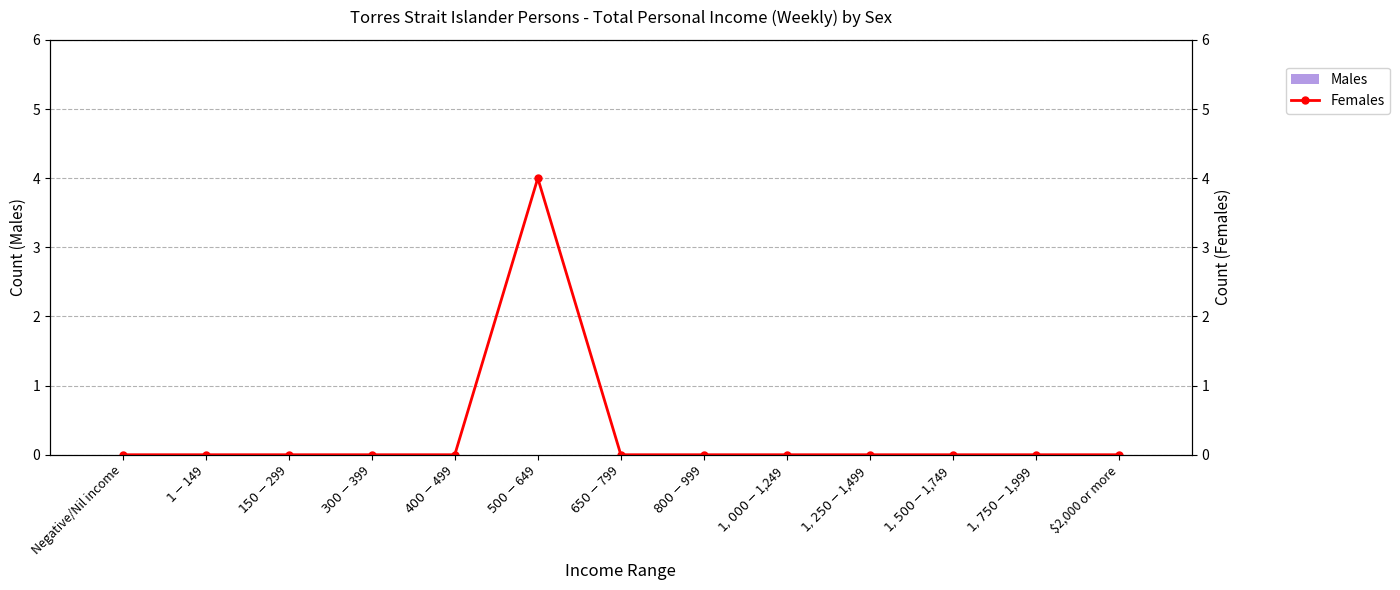

Count the Females values in the range 0 to 1.

12